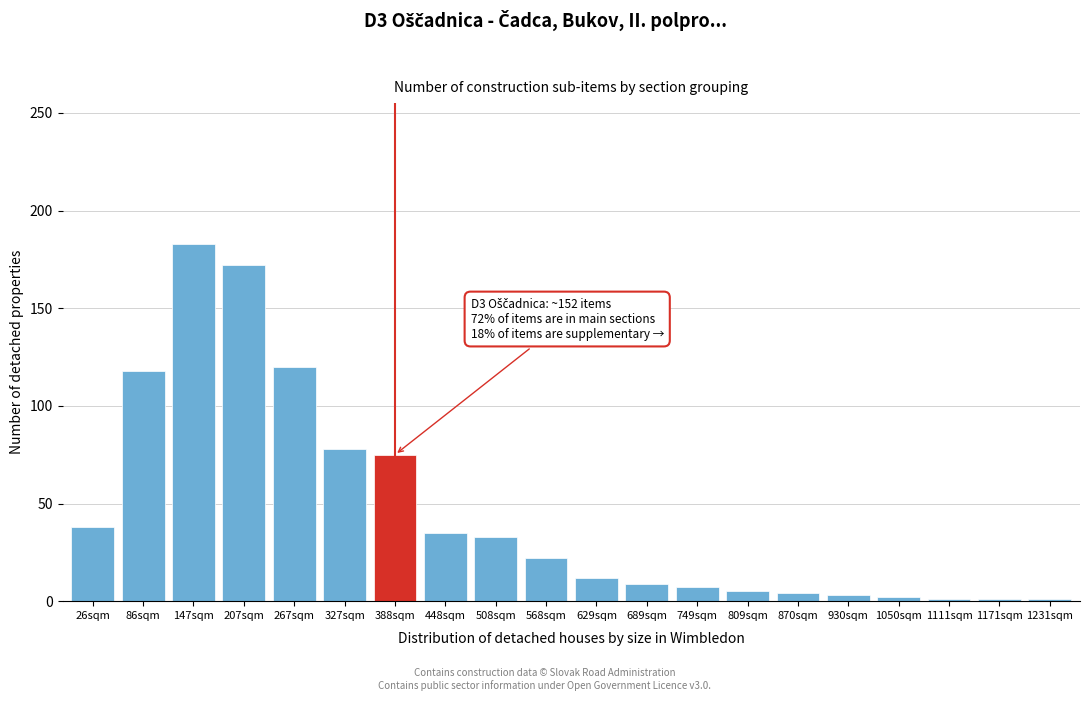

Between 207sqm and 388sqm, which is larger?

207sqm